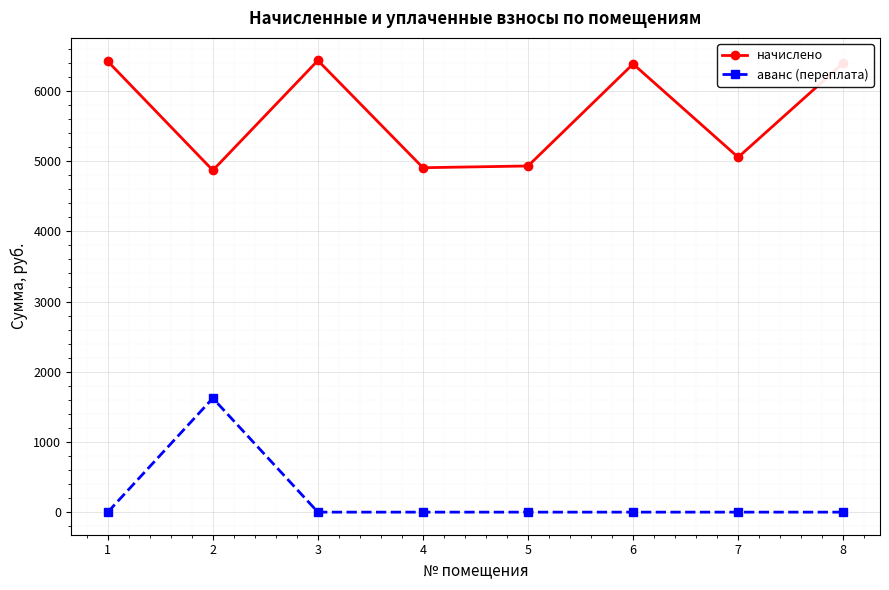

Between 2 and 7, which series saw the biggest shift?

аванс (переплата)